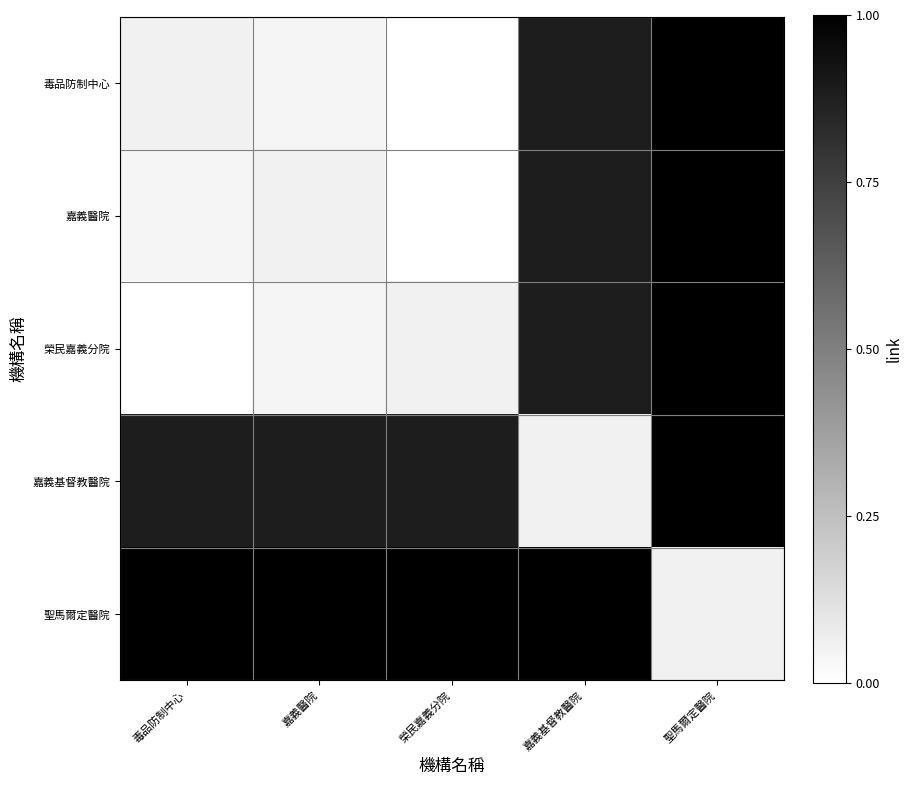

Which series has the largest total across all categories?

聖馬爾定醫院